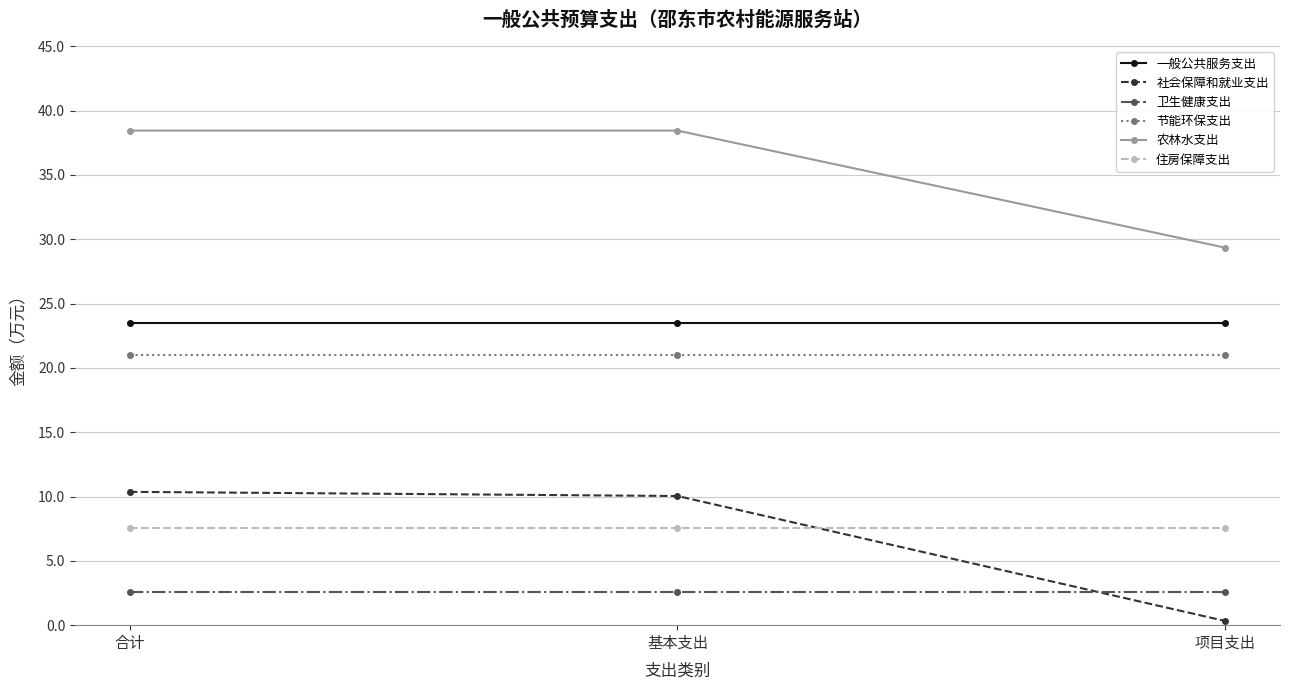

What position from the right is 基本支出?

2